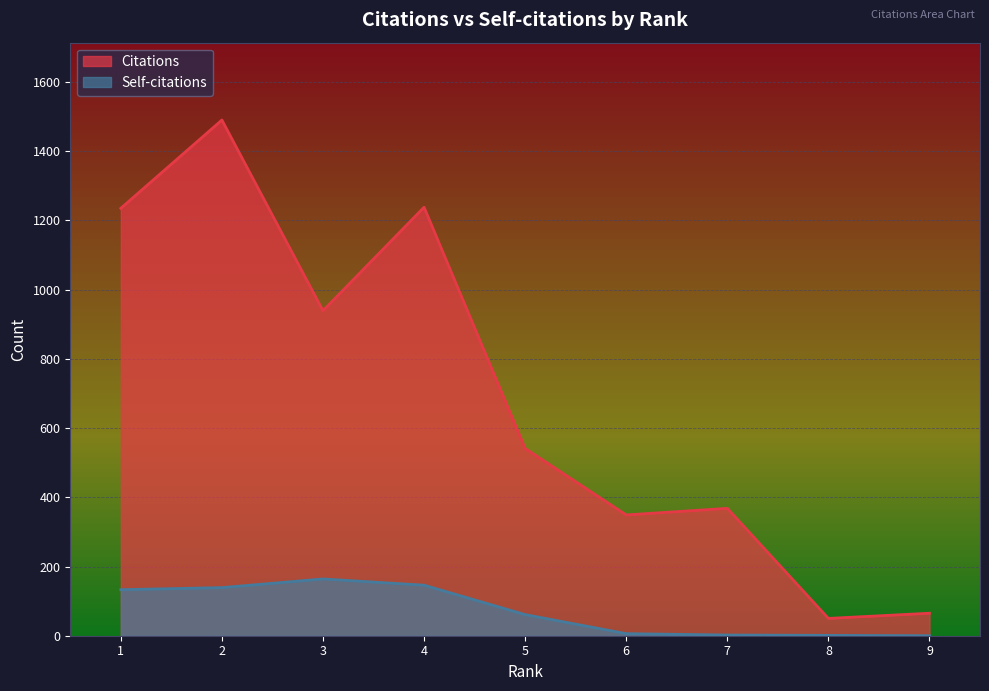

What is the difference between the maximum and minimum values in the Citations series?

1440